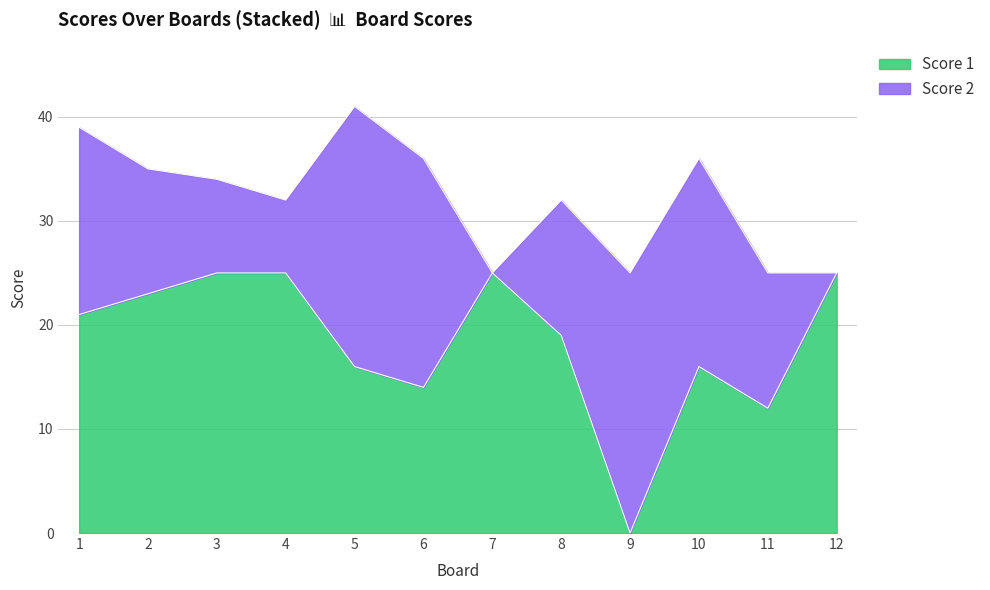

What is the value of the 8th point from the left?

19